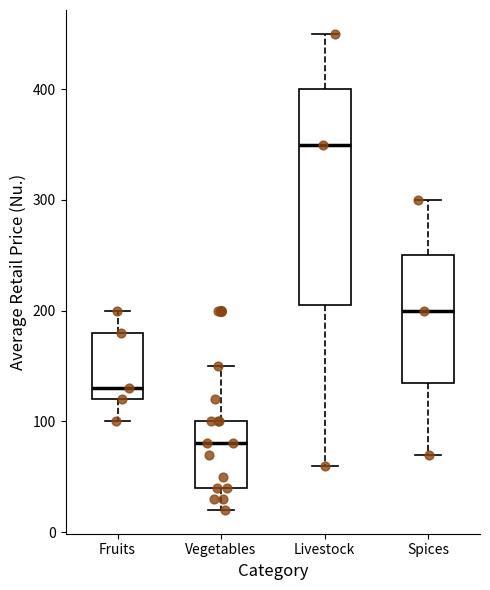

Reading left to right, transcribe this box plot: for each box, give where its median line is, the range the box spans, and where its two whiskers end, as read against the y-axis. The values are not printed on the chart, so give them approximately, as read against the axis.

Fruits: median 130, box 120 to 180, whiskers 100 to 200
Vegetables: median 80, box 40 to 100, whiskers 20 to 150
Livestock: median 350, box 210 to 400, whiskers 60 to 450
Spices: median 200, box 140 to 250, whiskers 70 to 300